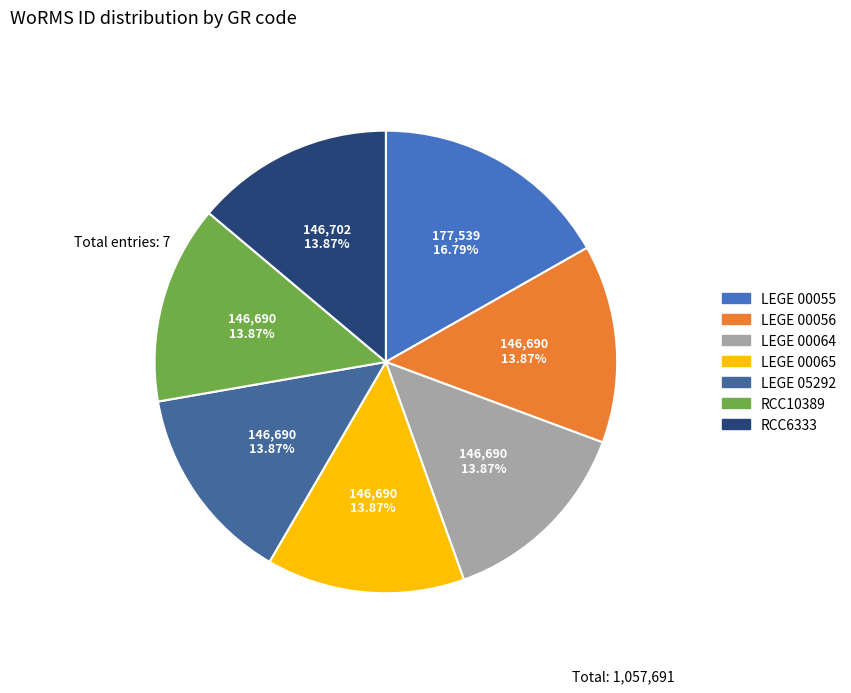

Is there a majority slice in this chart?

No